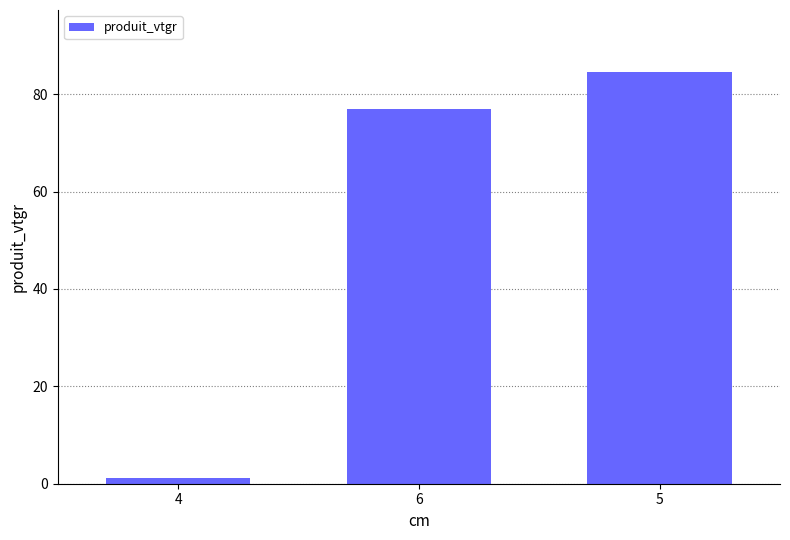

Are the bars grouped side by side (vs. stacked)?

No